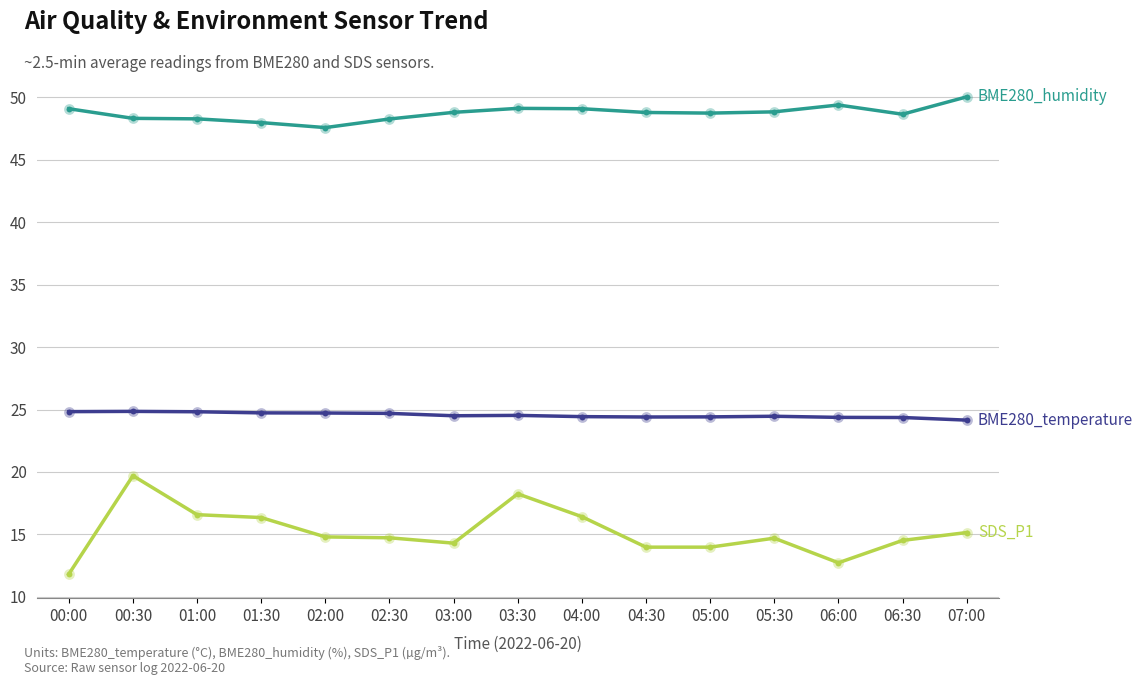

What is the smallest value displayed?

11.8